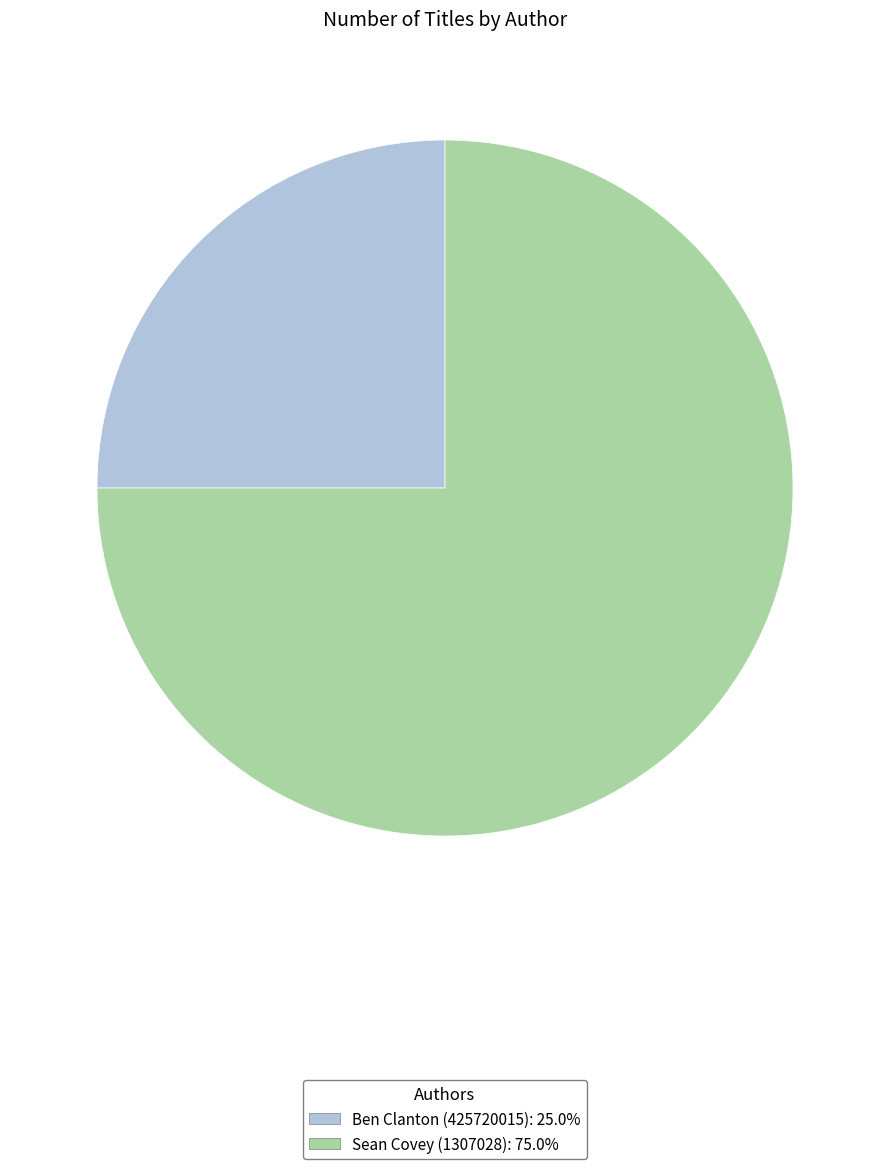

Which category has the smallest portion of the pie?

Ben Clanton (425720015)